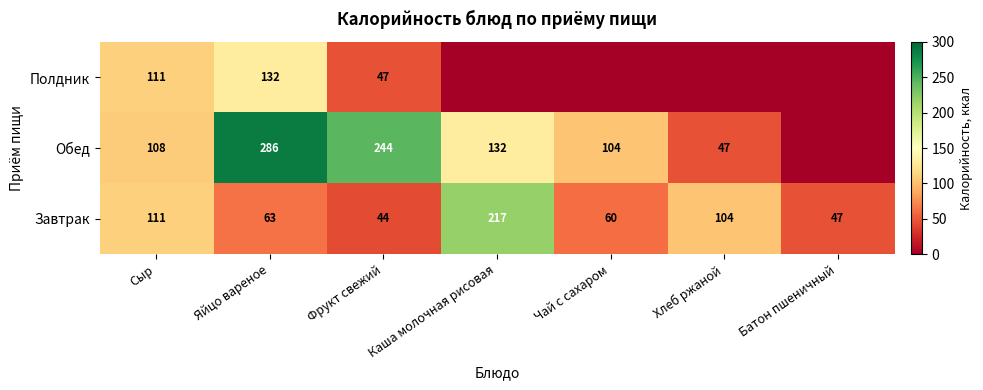

Where does the Завтрак series first go above 63?

Сыр